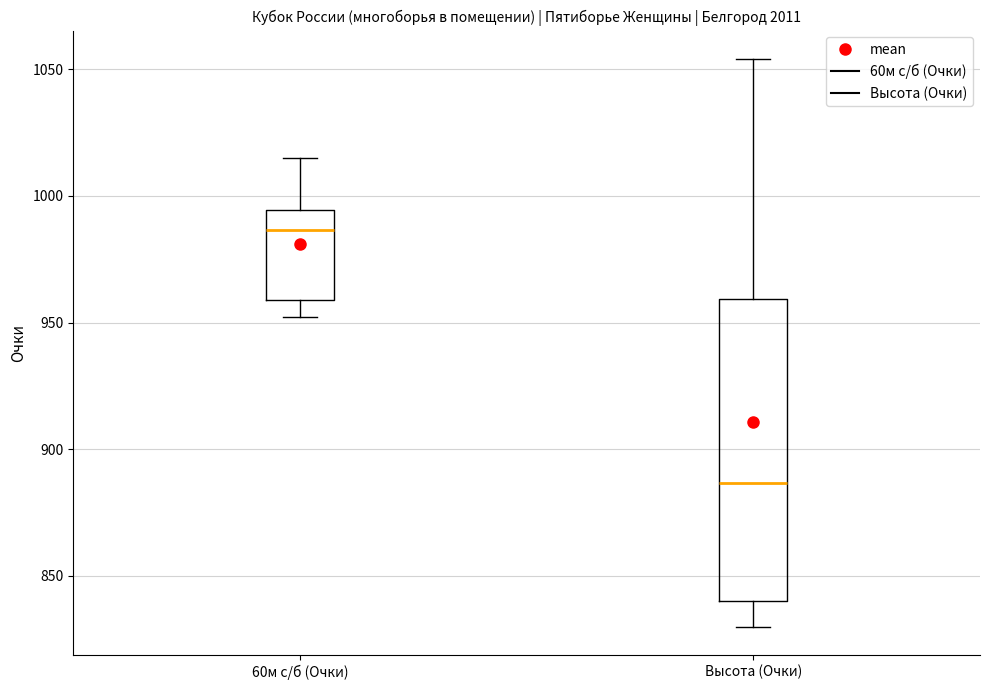

Which box has the highest median line?

60м с/б (Очки)